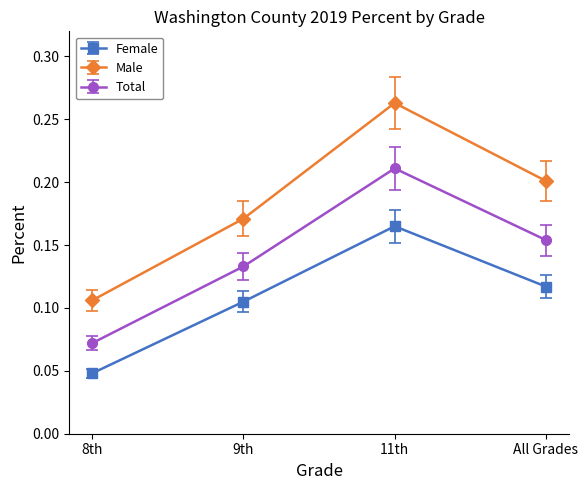

Is this an area chart (filled region under the line)?

No